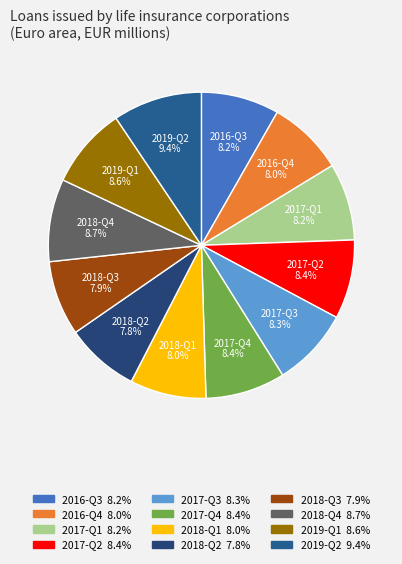

Between 2019-Q2 and 2017-Q4, which is larger?

2019-Q2